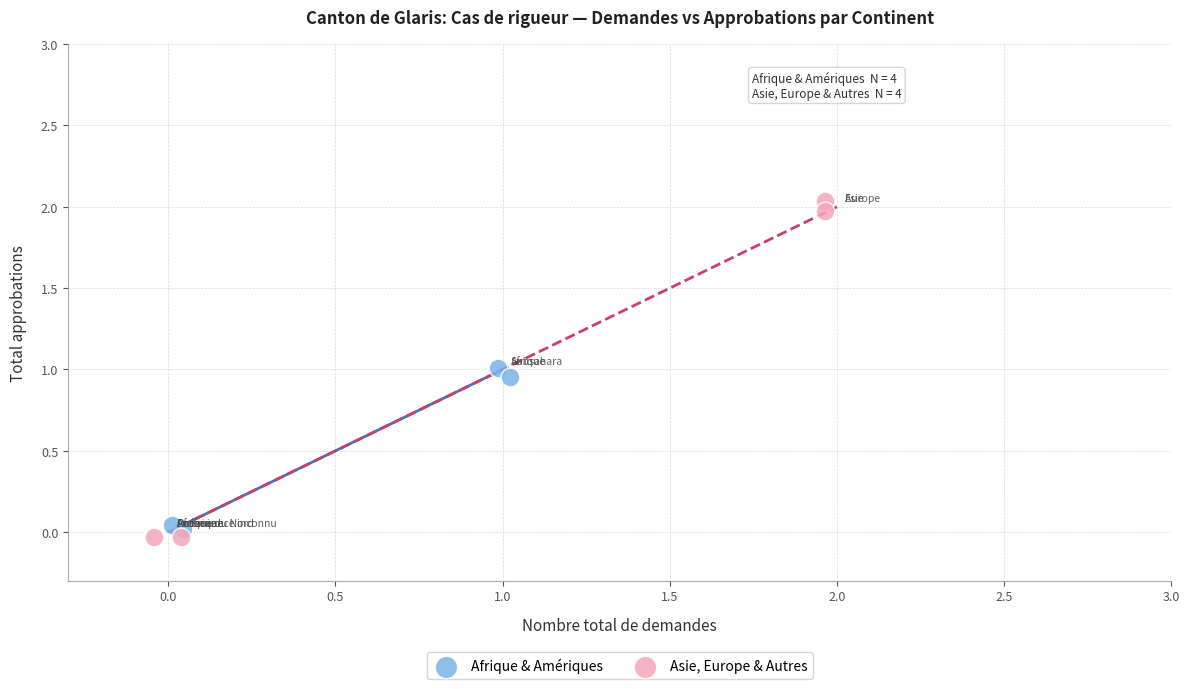

Which series reaches the maximum Y coordinate?

Asie, Europe & Autres